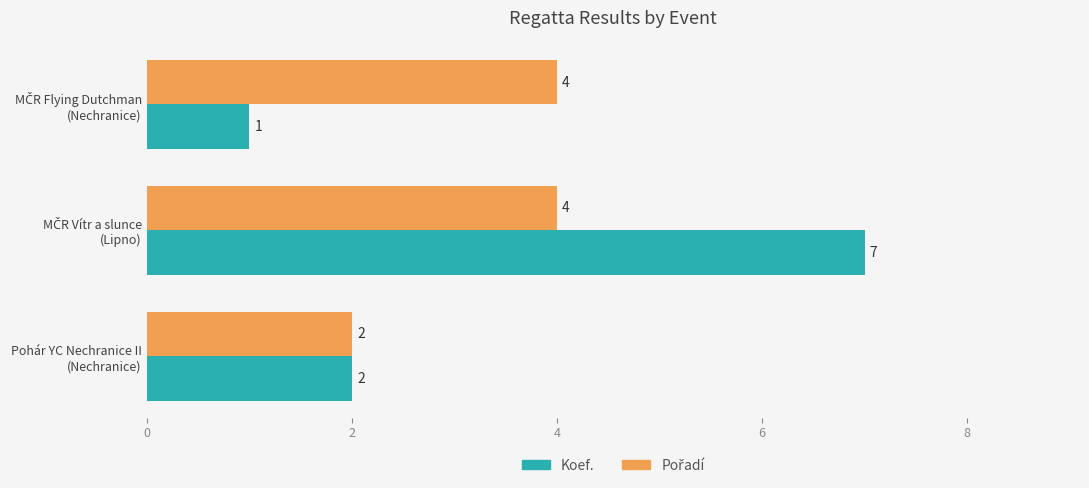

How many Koef. values are between 1 and 7?

3